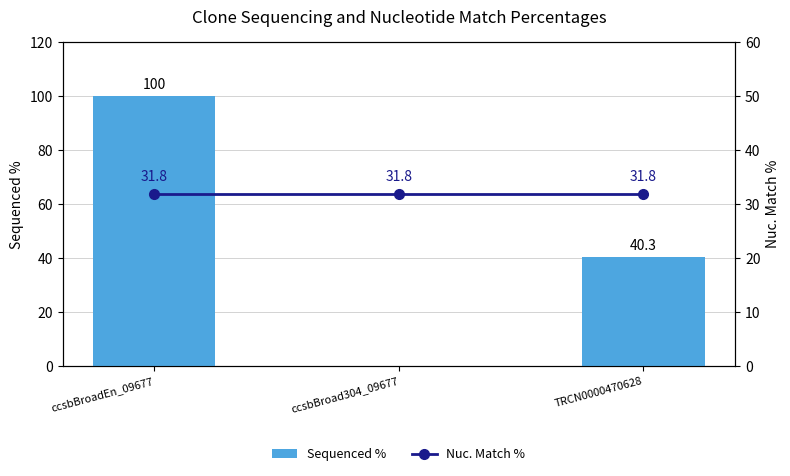

Which series has the largest total across all categories?

Sequenced %